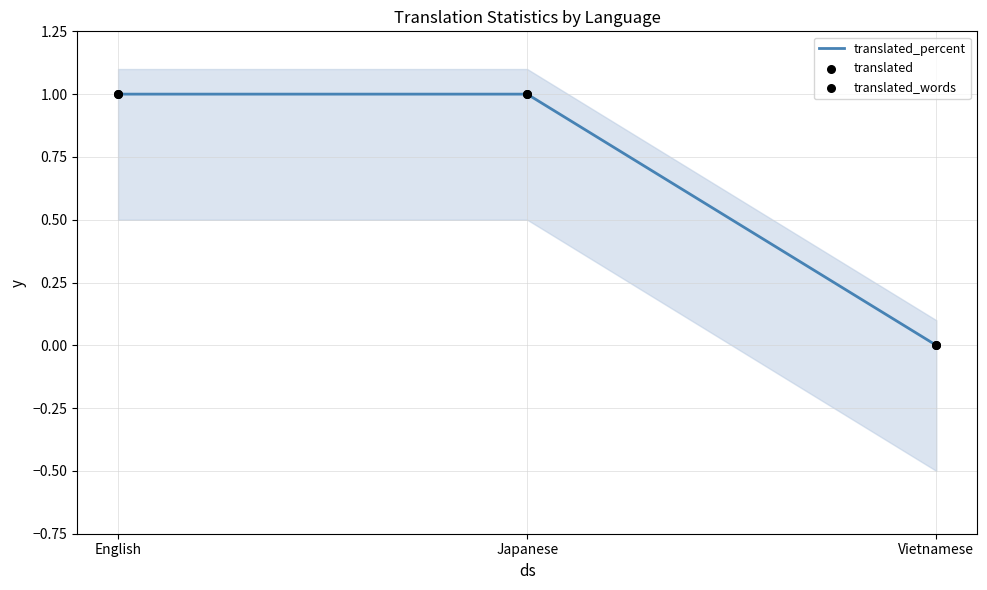

Which series has the largest total across all categories?

translated_percent